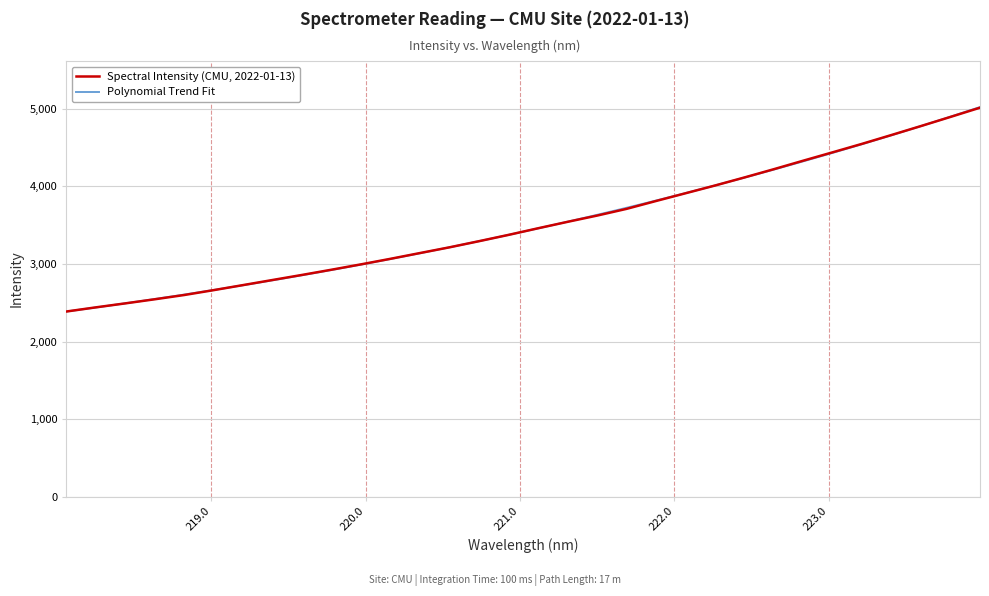

Count the number of categories in the chart.

32